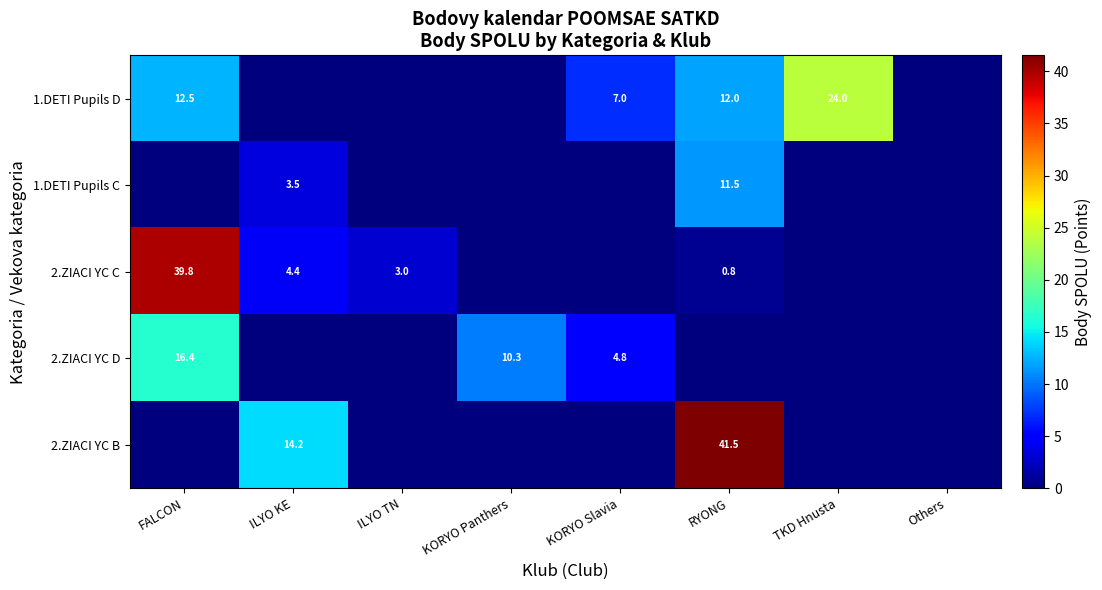

The 2.ZIACI YC C series shows 4.4 at ILYO KE. True or false?

True